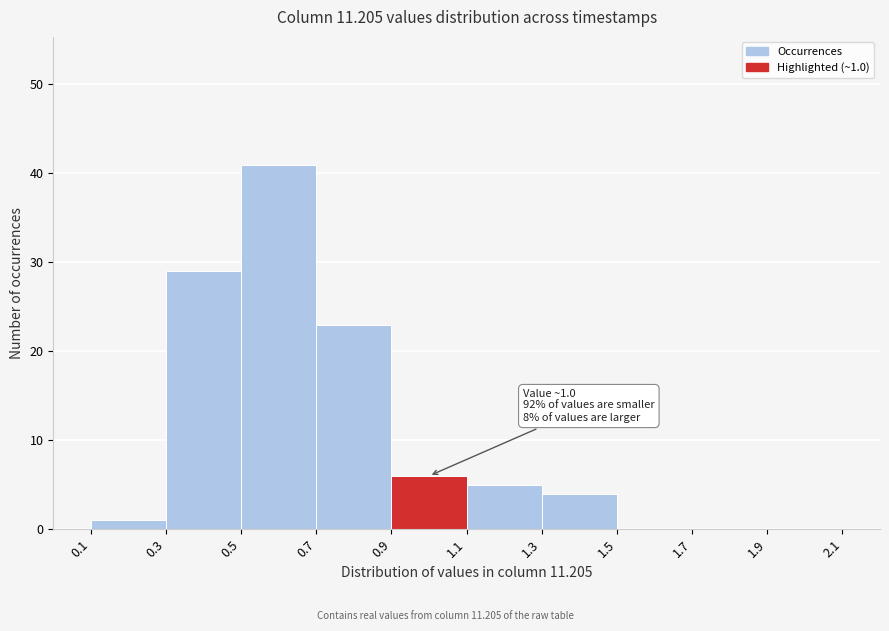

Over which range of the x-axis is the bar tallest?

0.5 to 0.7